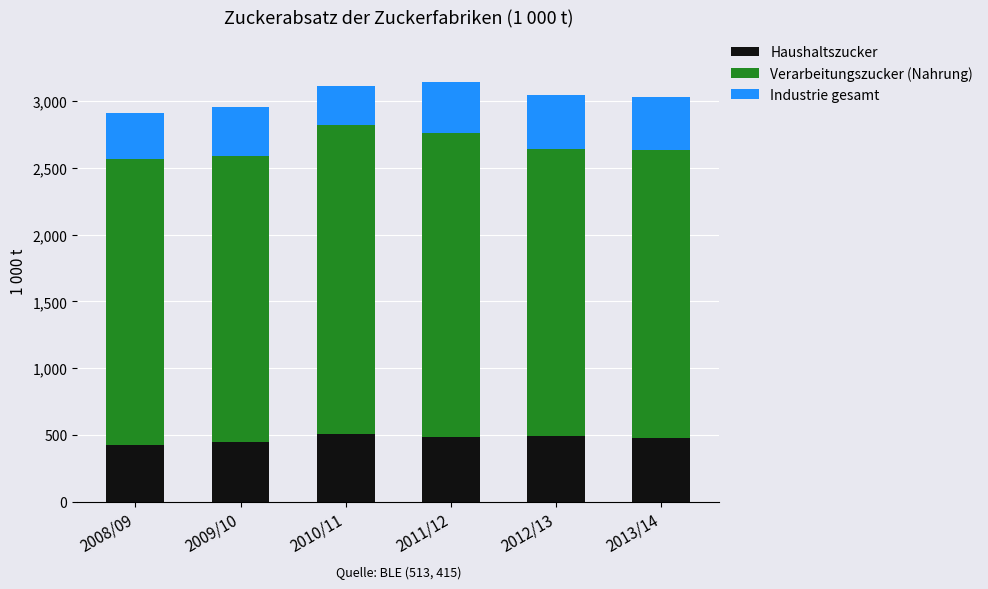

What is the minimum value for Haushaltszucker?

425.7